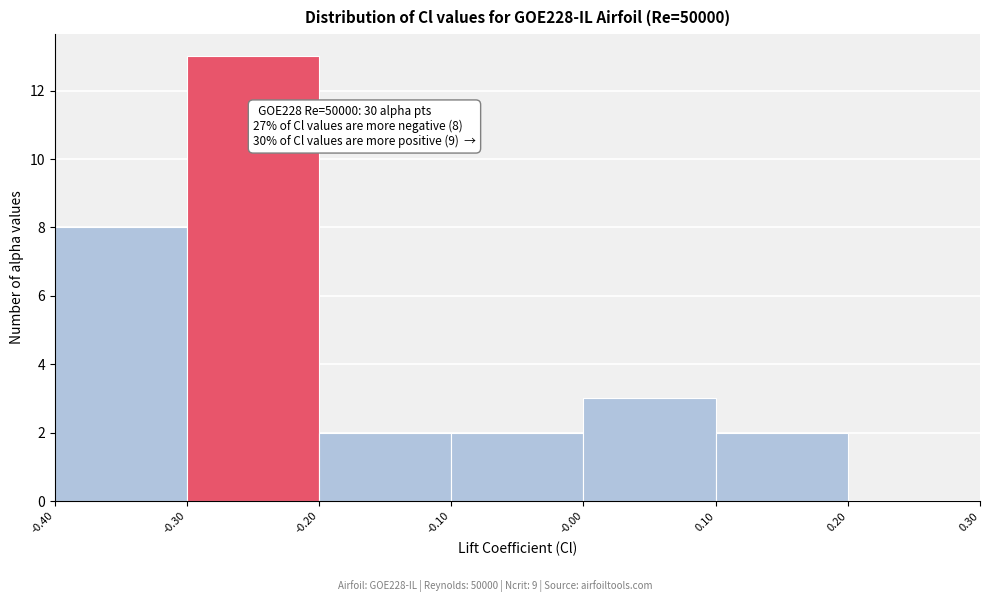

Over which range of the x-axis is the bar tallest?

-0.30 to -0.20